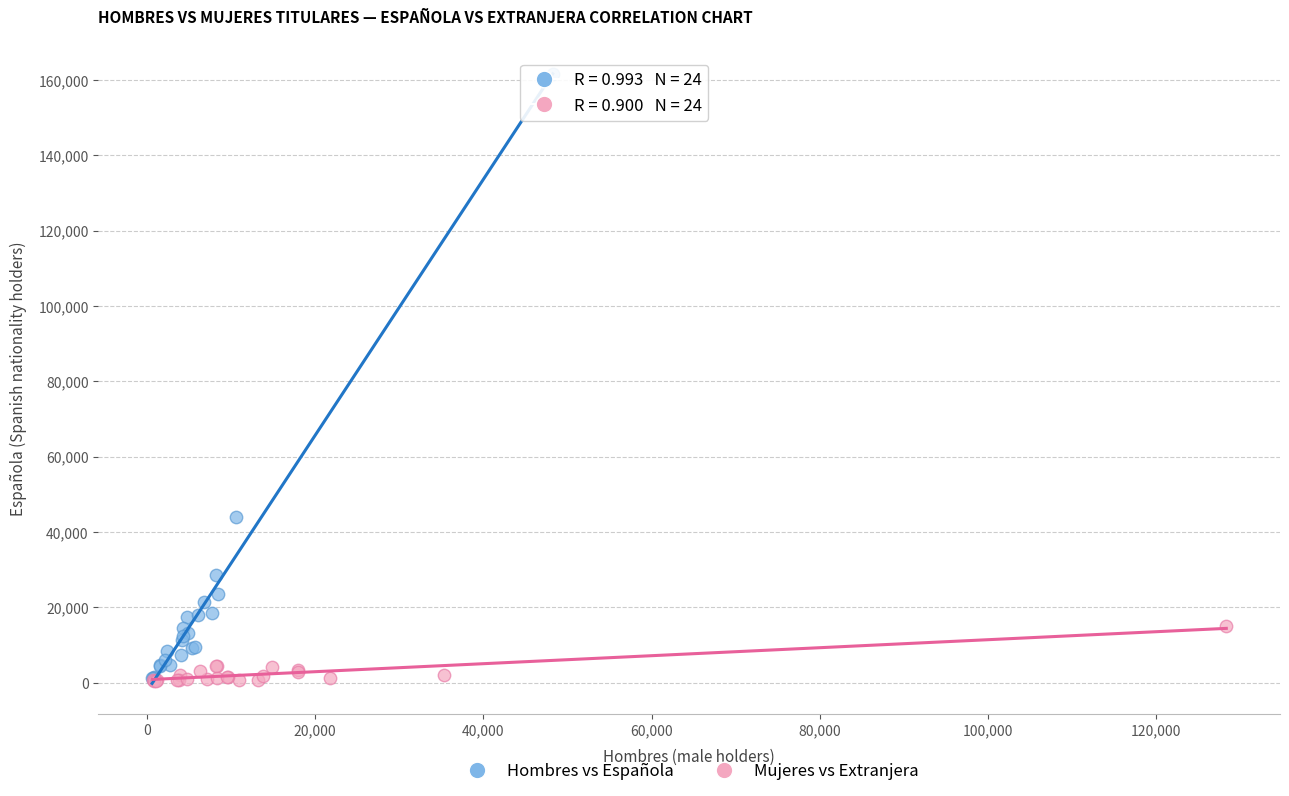

Which series contains the highest Y value?

Hombres vs Española